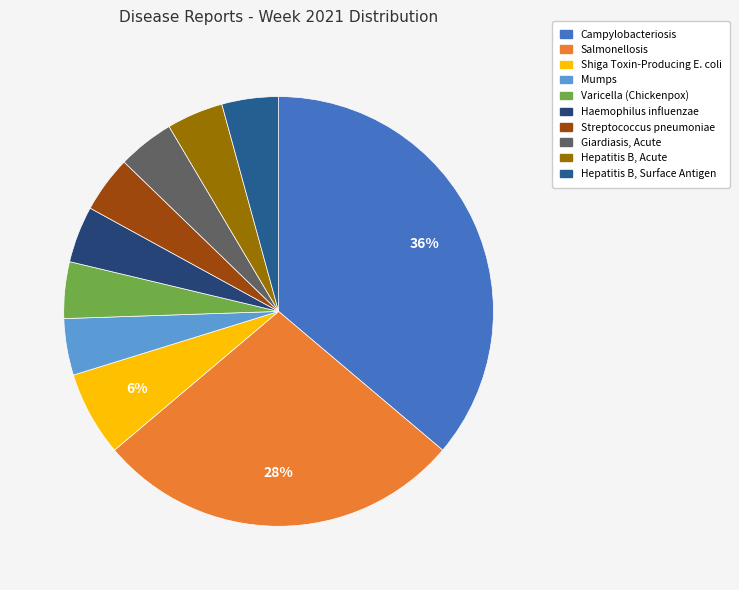

Is it true that Mumps is 17% of the pie?

False